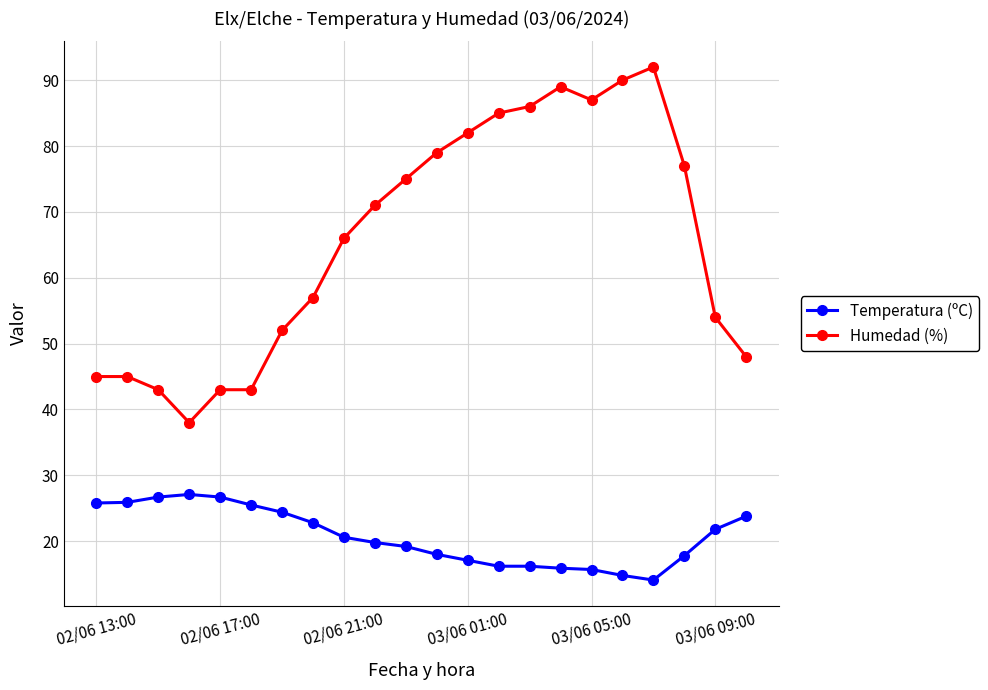

At how many categories does at least one series exceed 50?

15